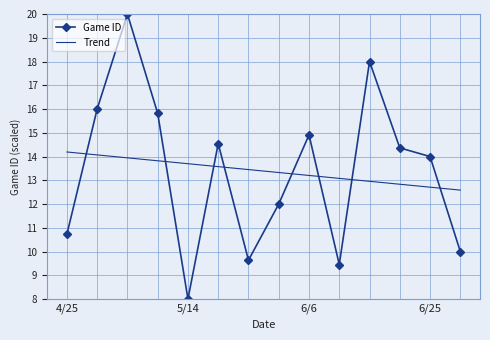

How many times do Trend and Game ID cross each other?

8